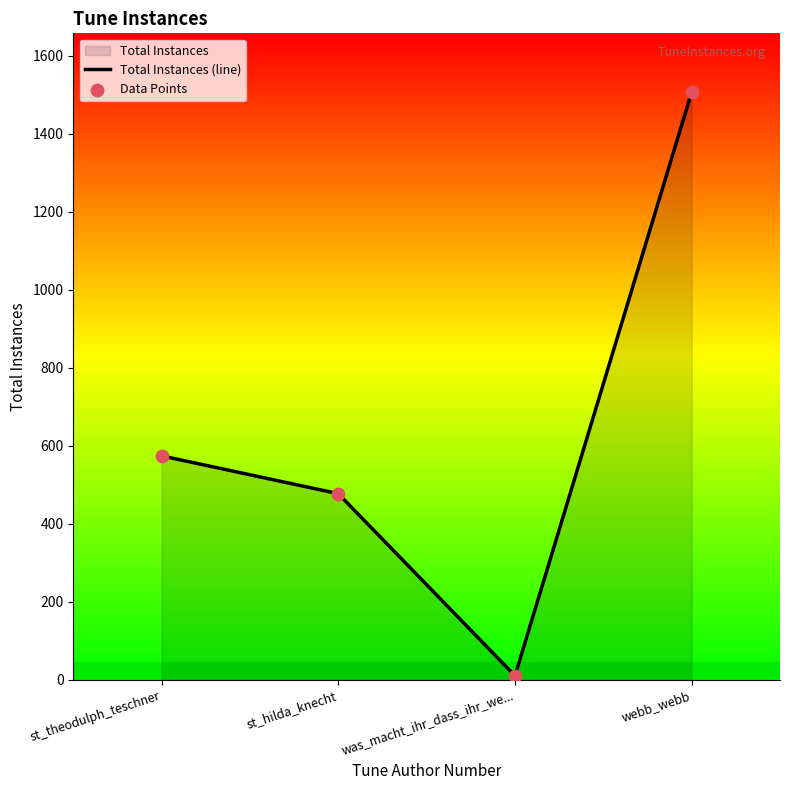

Which series has the largest total across all categories?

Total Instances (line)